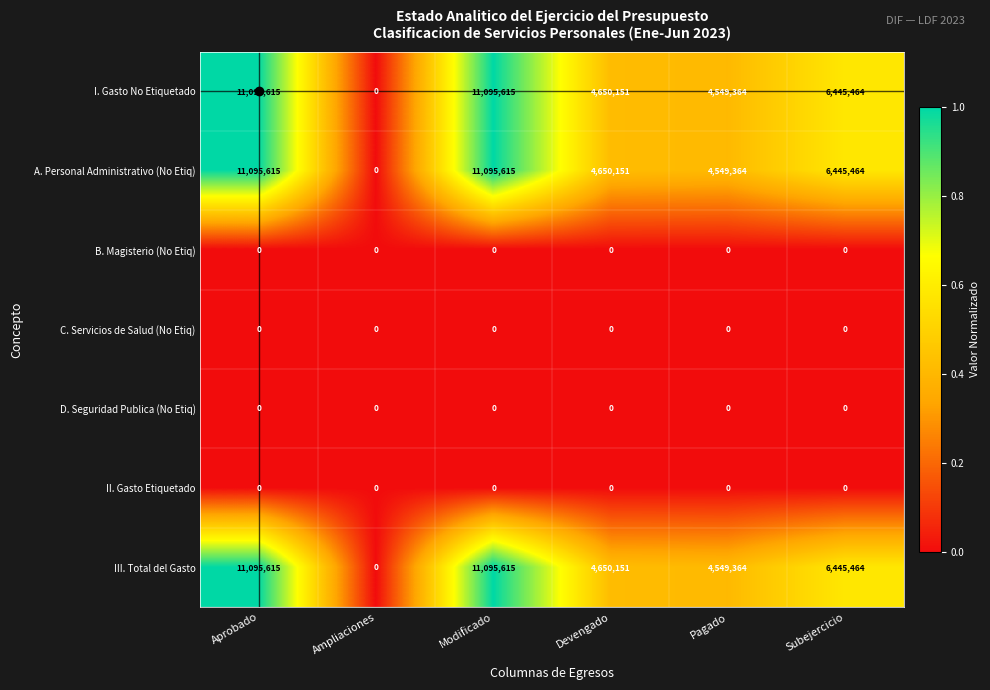

What is the total value across all series at Devengado?

13950453